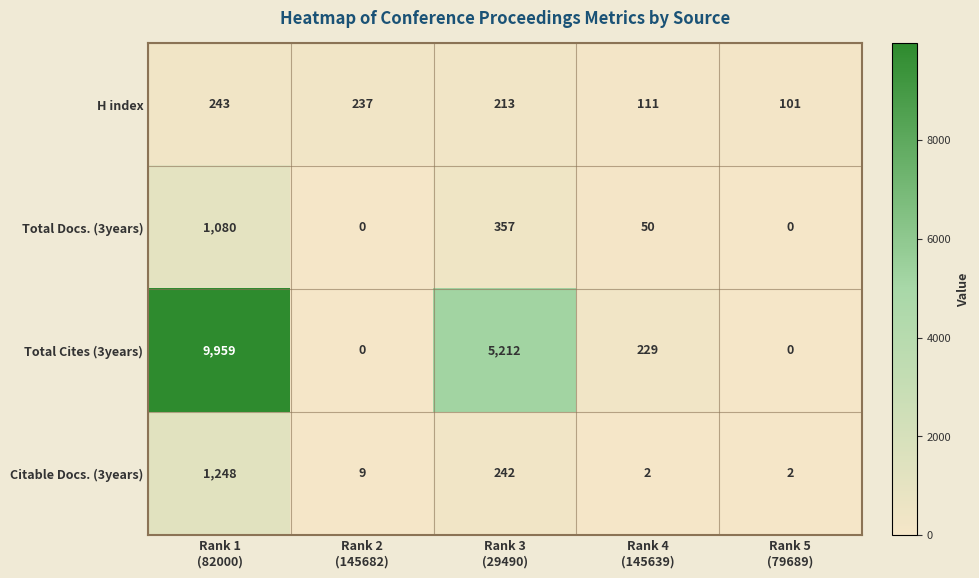

What is the difference between the maximum and second lowest values in the Citable Docs. (3years) series?

1246